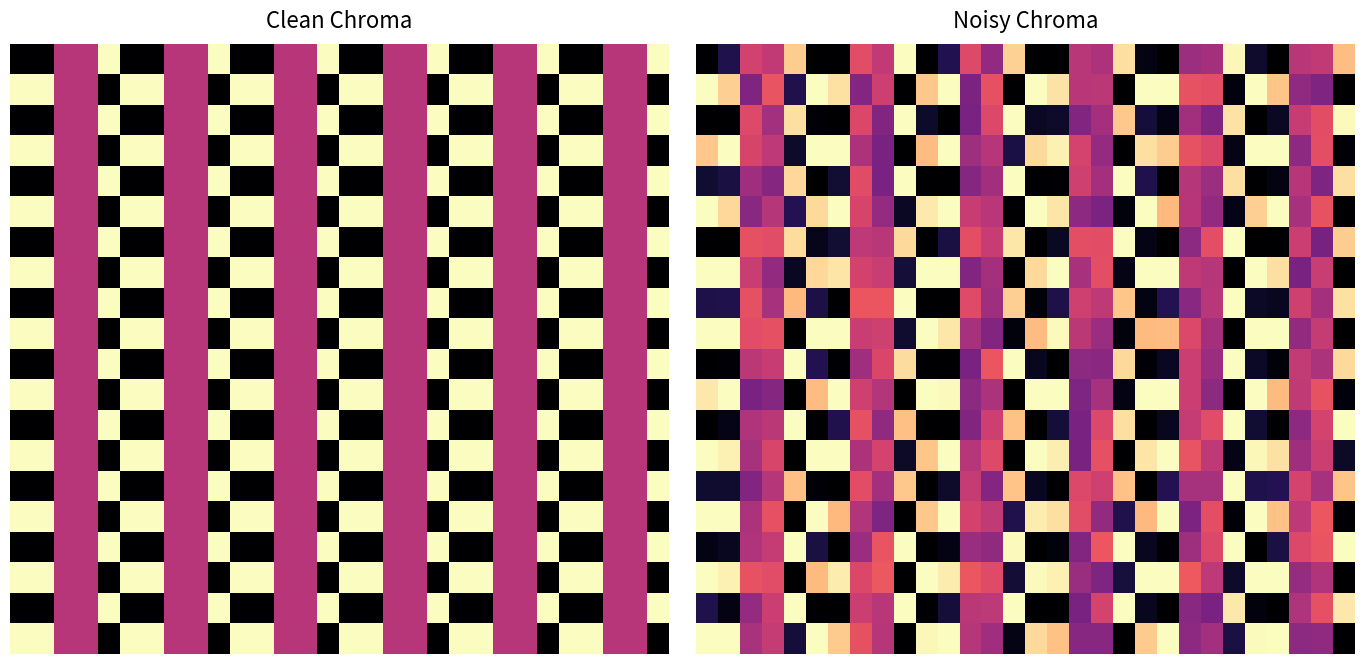

What is the maximum value shown in the chart?

1.0